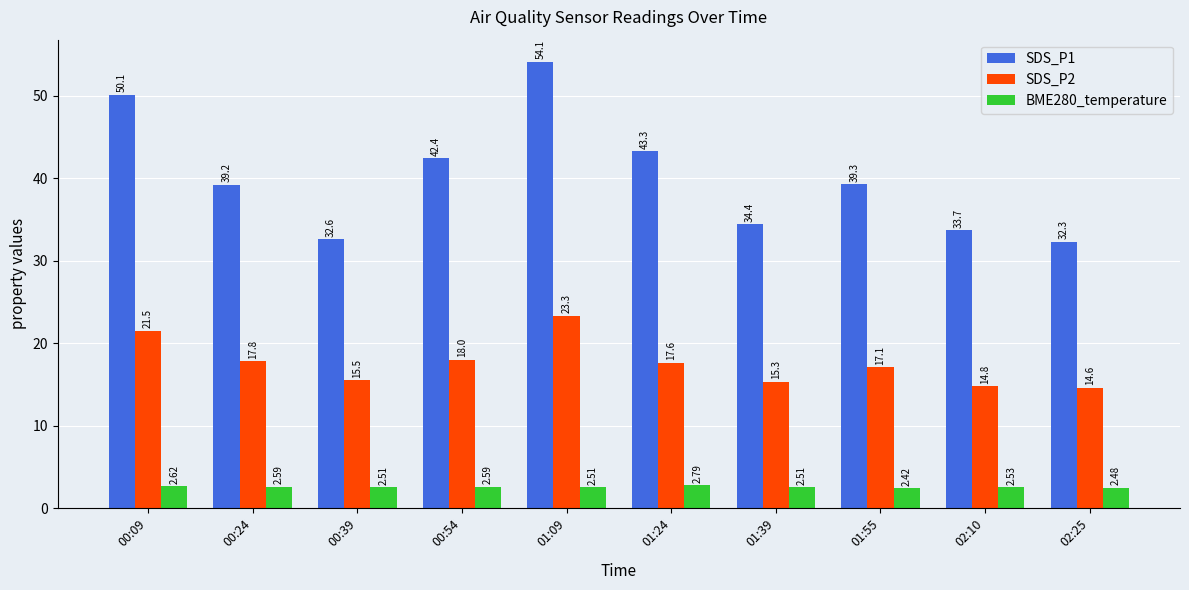

At which category is the sum across all series the highest?

01:09